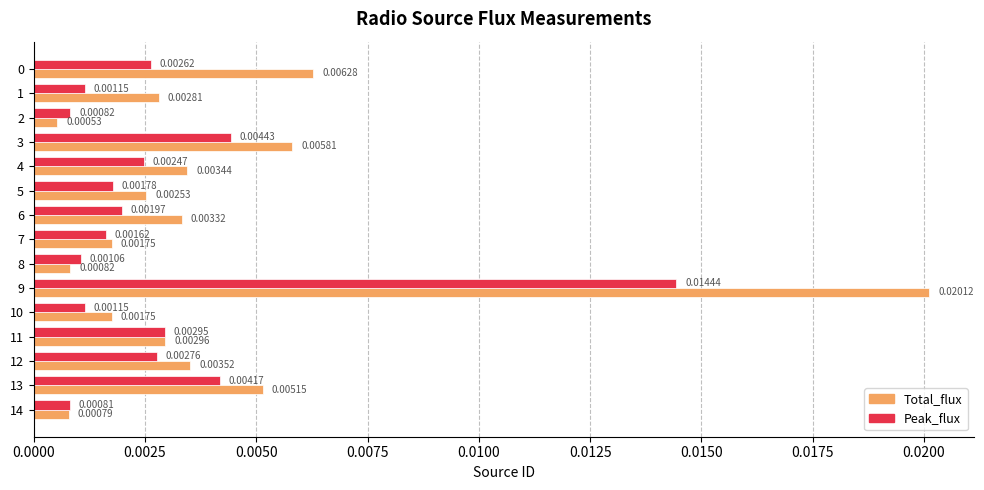

Which series has the largest total across all categories?

Total_flux